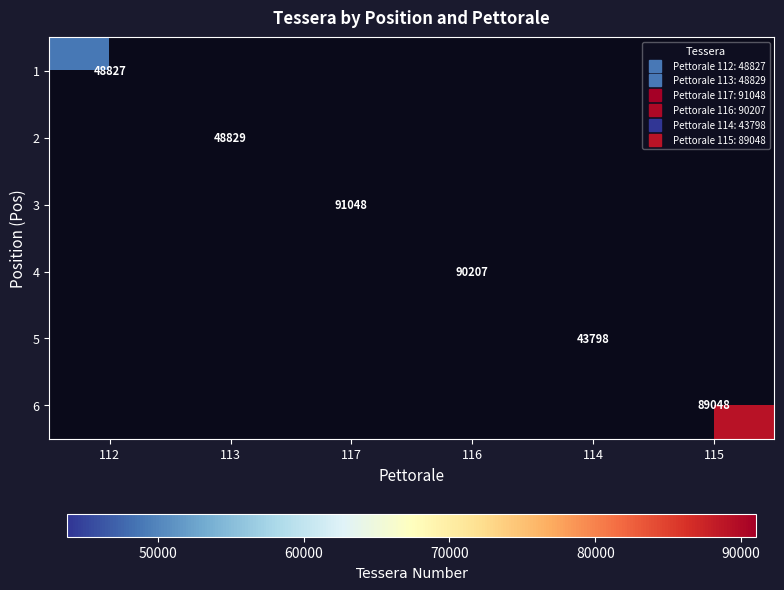

At which category does the chart reach its minimum across all series?

114